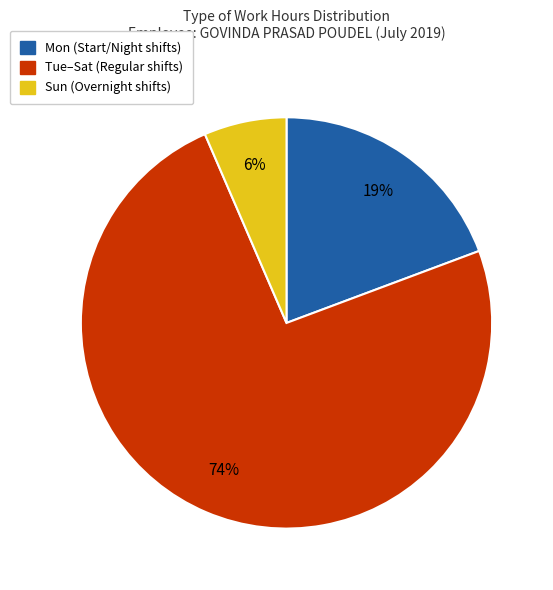

Count the number of slices in the pie.

3